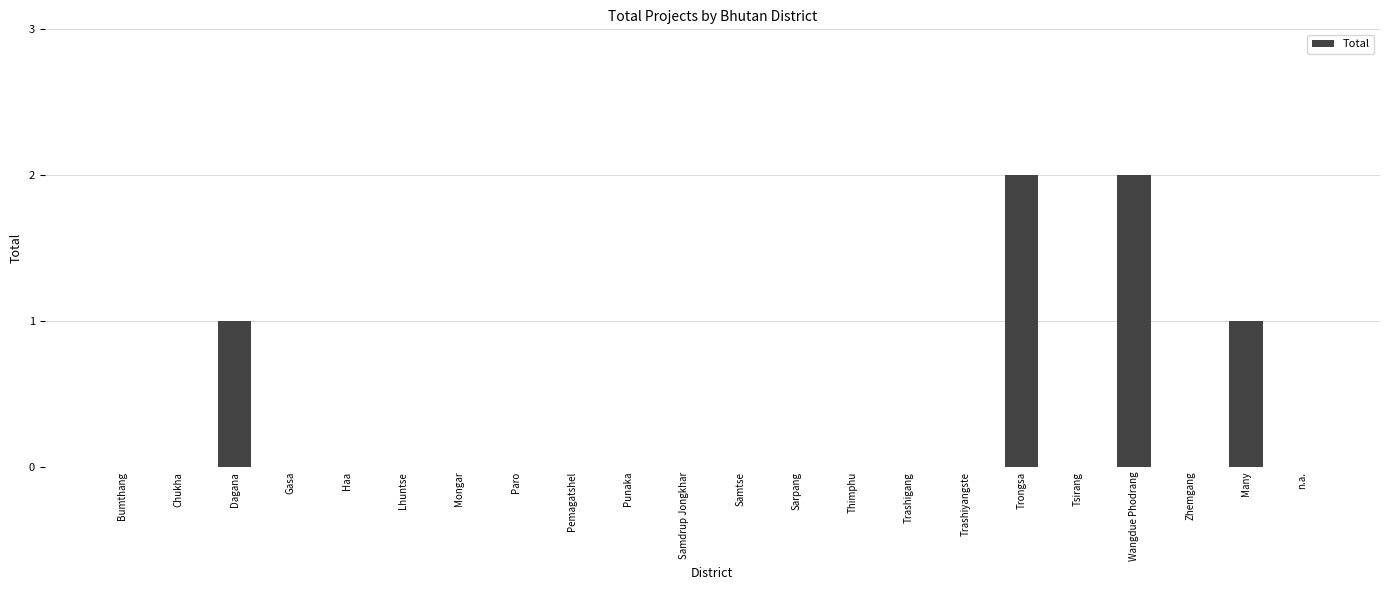

Reading left to right, what are all the values shown in this chart?

Bumthang=0	Chukha=0	Dagana=1	Gasa=0	Haa=0	Lhuntse=0	Mongar=0	Paro=0	Pemagatshel=0	Punaka=0	Samdrup Jongkhar=0	Samtse=0	Sarpang=0	Thimphu=0	Trashigang=0	Trashiyangste=0	Trongsa=2	Tsirang=0	Wangdue Phodrang=2	Zhemgang=0	Many=1	n.a.=0